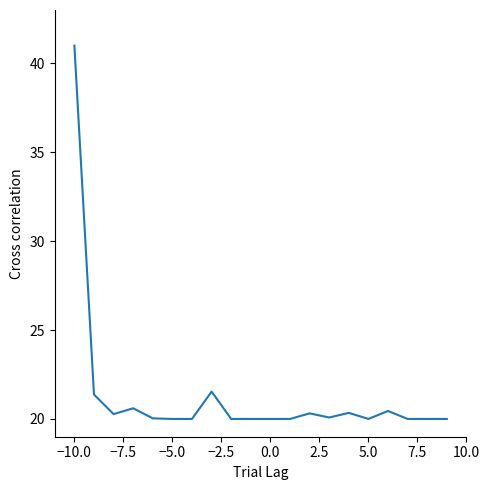

True or false: there are more than 2 points higher than both neighbors.

True